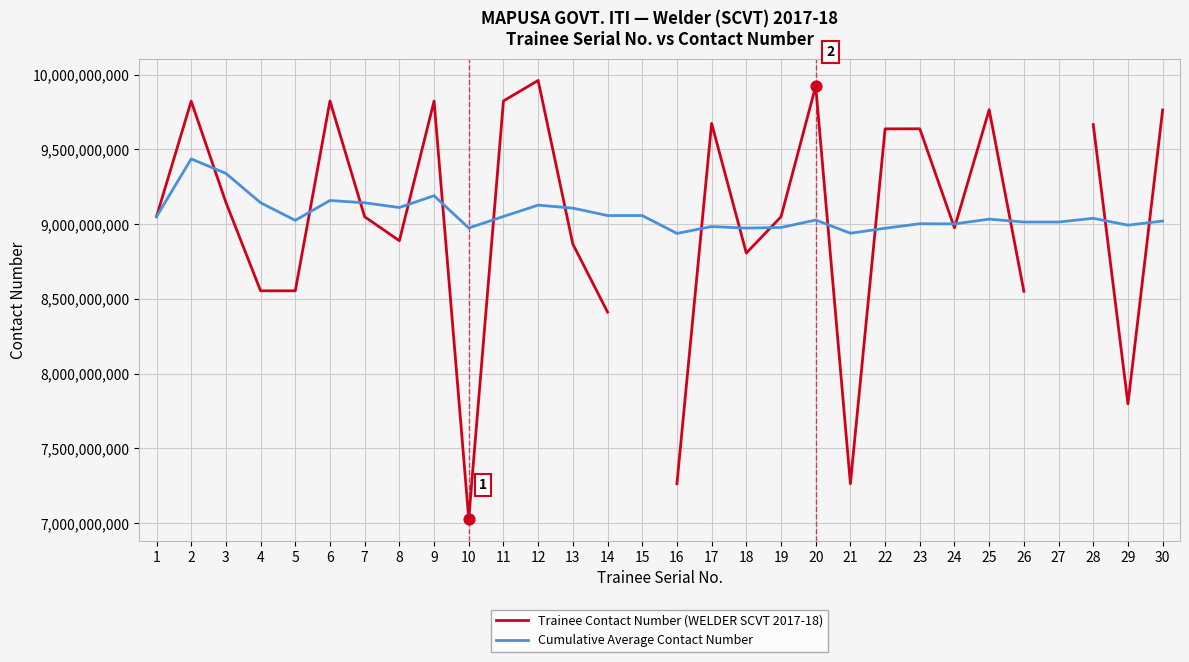

Which series has the largest Y range (max minus min)?

Trainee Contact Number (WELDER SCVT 2017-18)